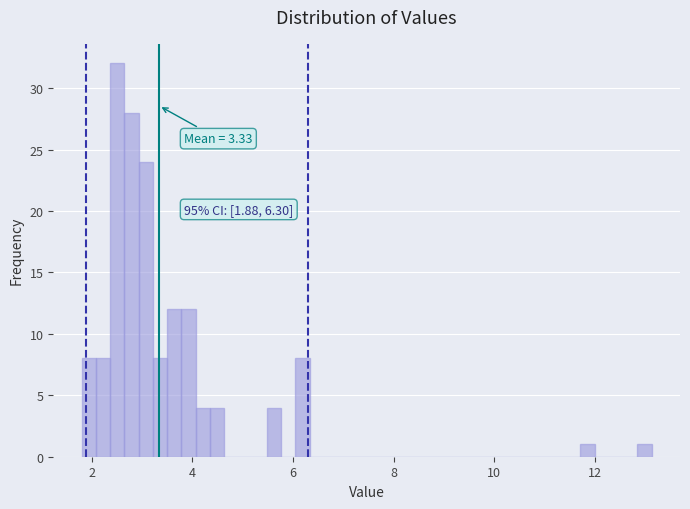

Read against the x-axis, roughly where is the centre of the tallest bar?

2.6